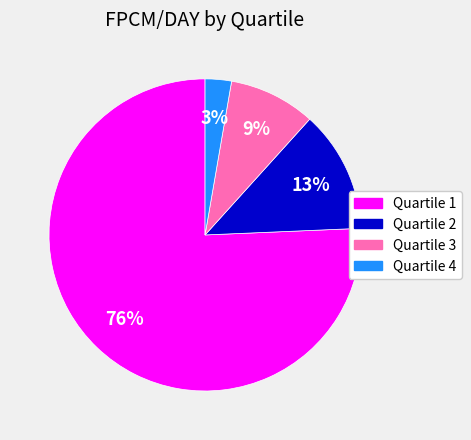

Is there any slice that represents more than half of the pie?

Yes